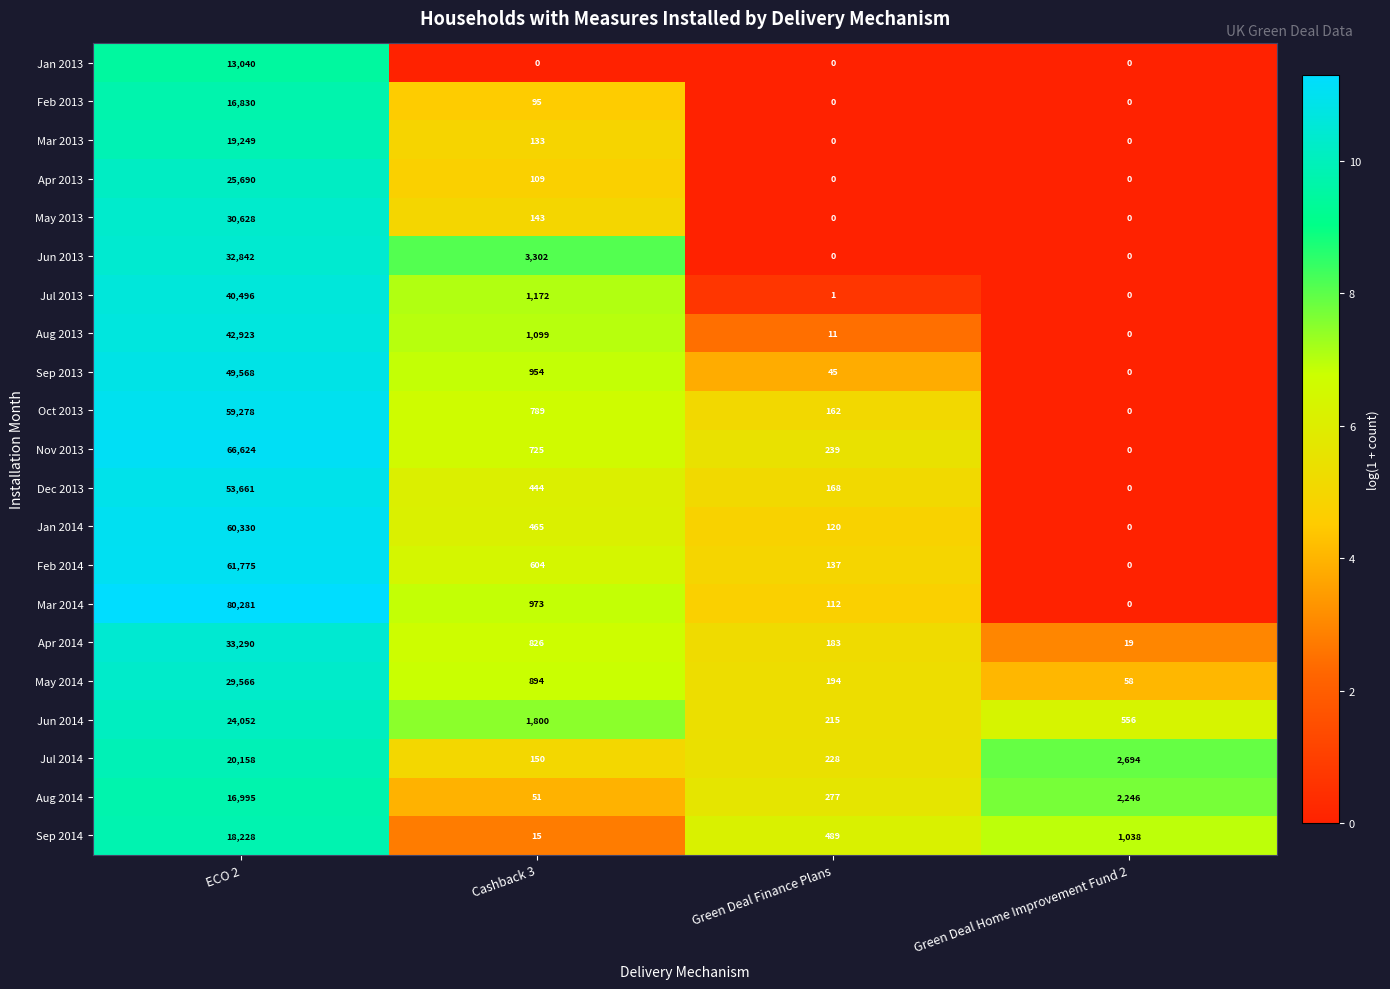

List the series in order of their peak value, highest first.

Mar 2014, Nov 2013, Feb 2014, Jan 2014, Oct 2013, Dec 2013, Sep 2013, Aug 2013, Jul 2013, Apr 2014, Jun 2013, May 2013, May 2014, Apr 2013, Jun 2014, Jul 2014, Mar 2013, Sep 2014, Aug 2014, Feb 2013, Jan 2013